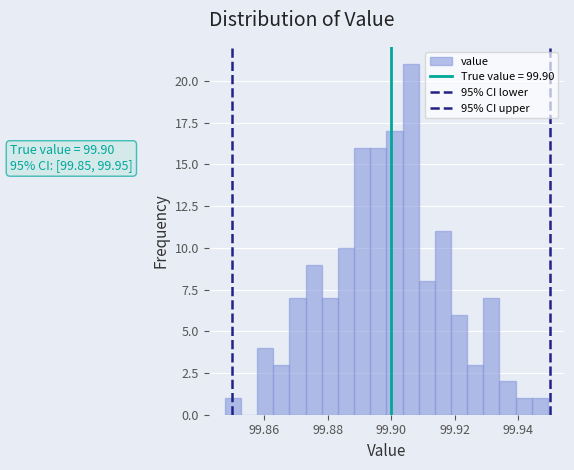

Around what value on the x-axis is the tallest bar? Give the approximate position of its centre, as read against the axis.

99.906